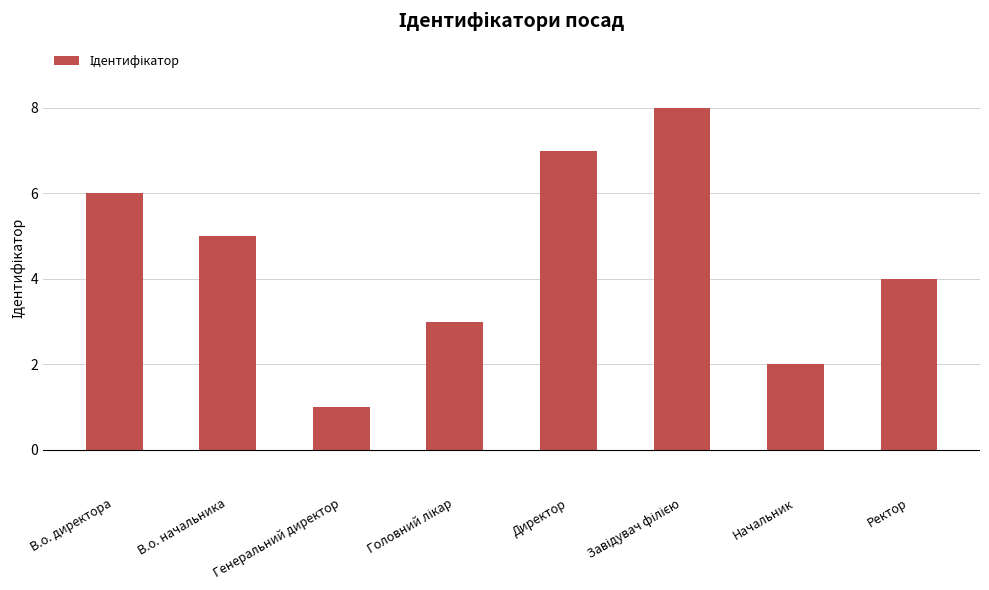

True or false: the data shows 5 at В.о. начальника.

True